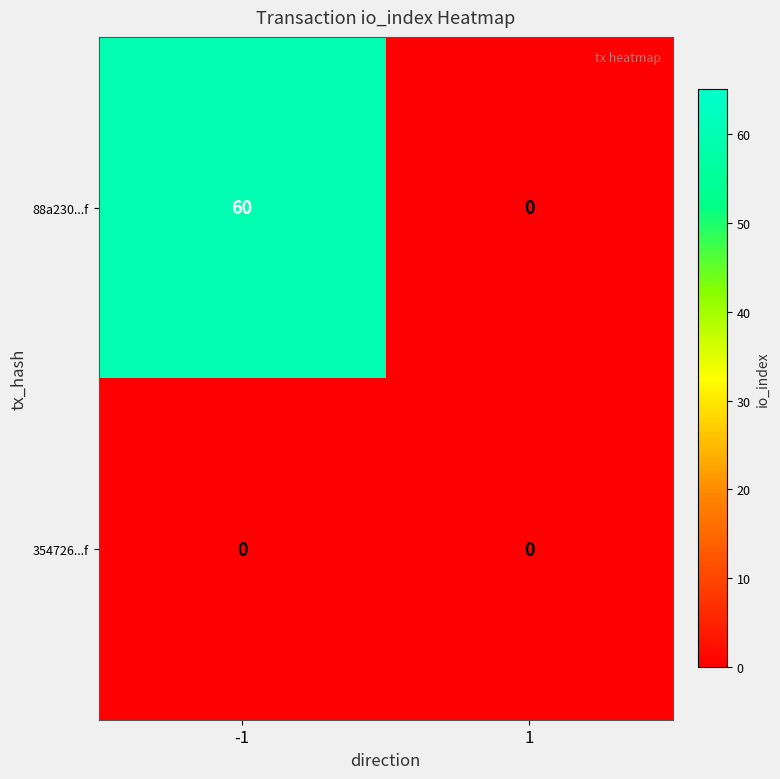

Is it true that 88a230...f equals 60 at -1?

True